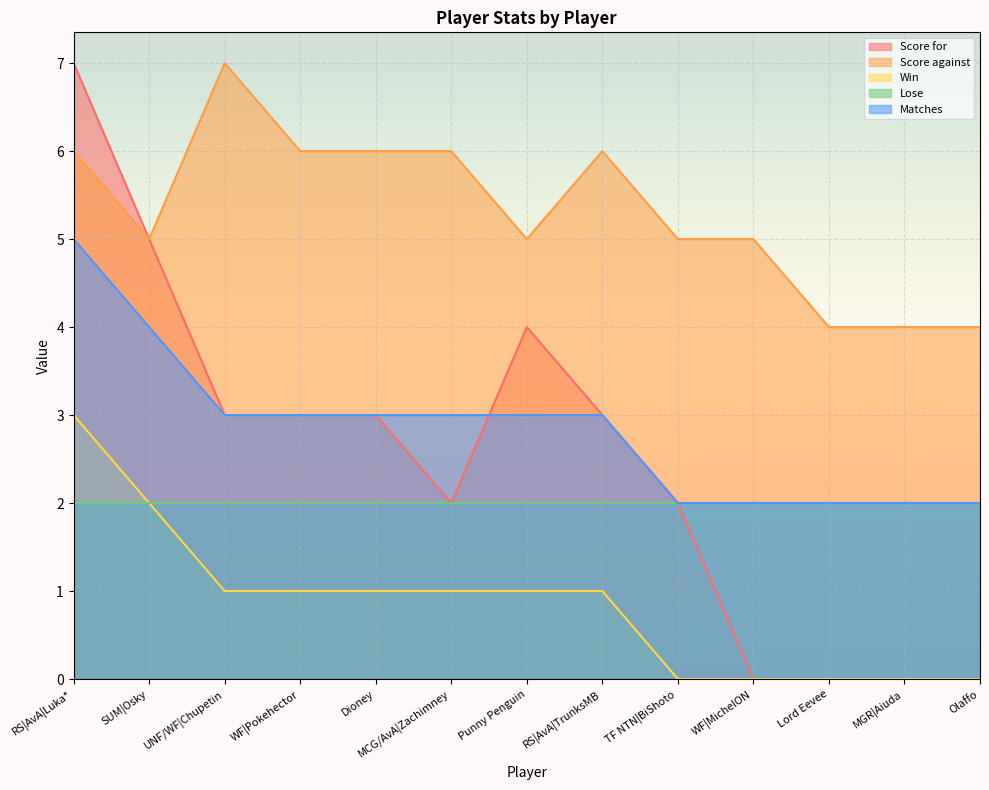

Which category has the lowest value in the Win series?

TF NTN|BiShoto